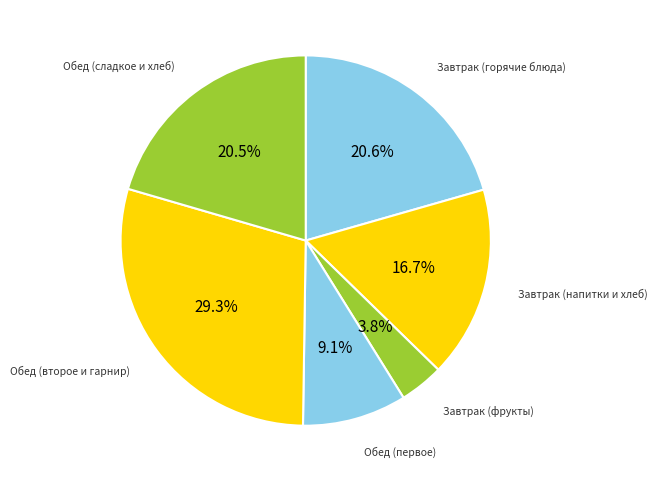

What portion of the pie excludes Завтрак (горячие блюда)?

79.4%